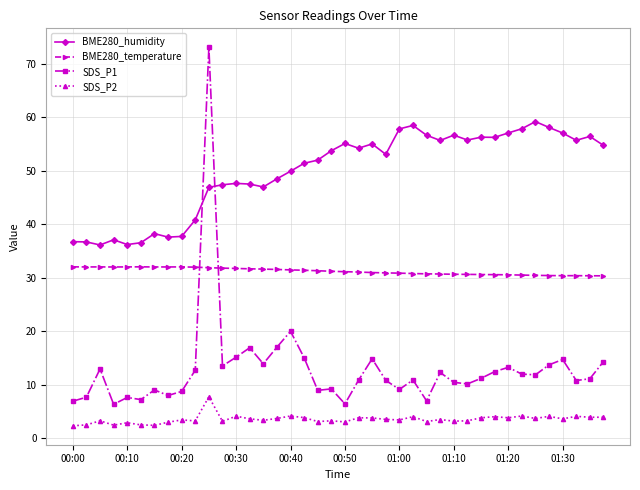

Which series has the widest spread of values?

SDS_P1